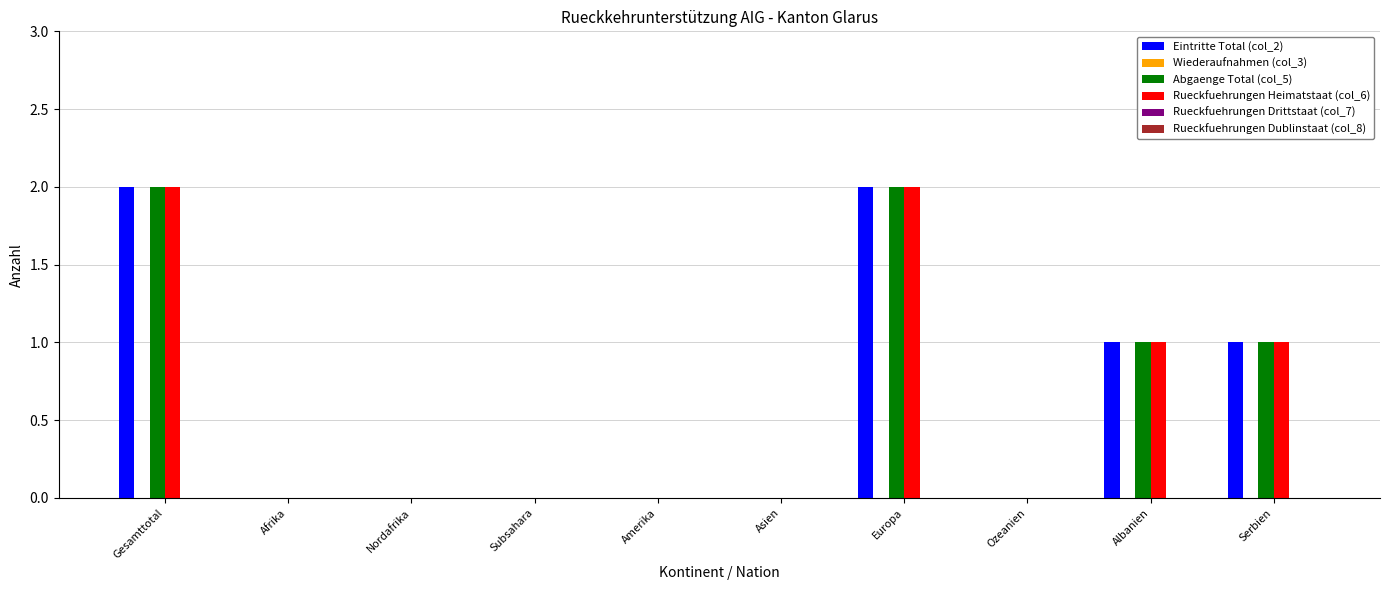

Reading right to left, extract all data points from this chart.

Eintritte Total (col_2): Serbien=1	Albanien=1	Ozeanien=0	Europa=2	Asien=0	Amerika=0	Subsahara=0	Nordafrika=0	Afrika=0	Gesamttotal=2
Abgaenge Total (col_5): Serbien=1	Albanien=1	Ozeanien=0	Europa=2	Asien=0	Amerika=0	Subsahara=0	Nordafrika=0	Afrika=0	Gesamttotal=2
Rueckfuehrungen Heimatstaat (col_6): Serbien=1	Albanien=1	Ozeanien=0	Europa=2	Asien=0	Amerika=0	Subsahara=0	Nordafrika=0	Afrika=0	Gesamttotal=2